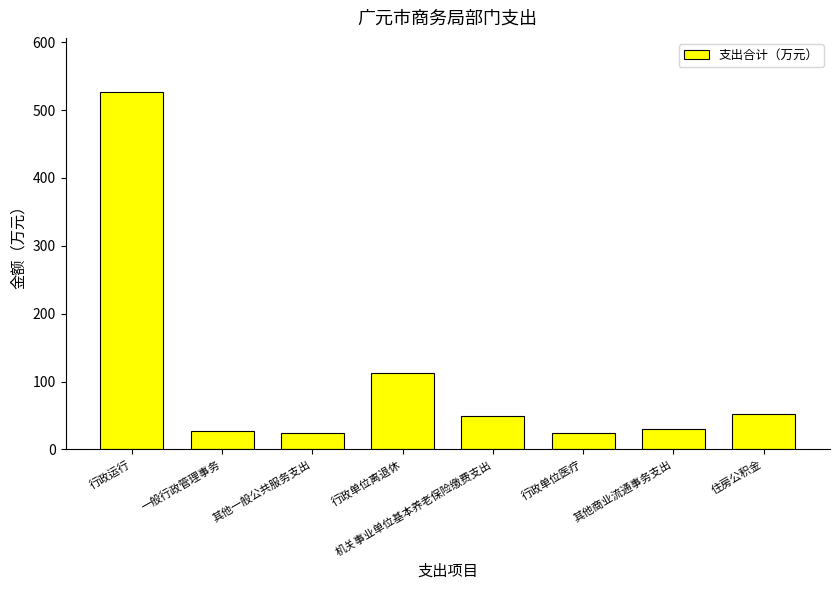

What is the label of the 1st bar from the left?

行政运行